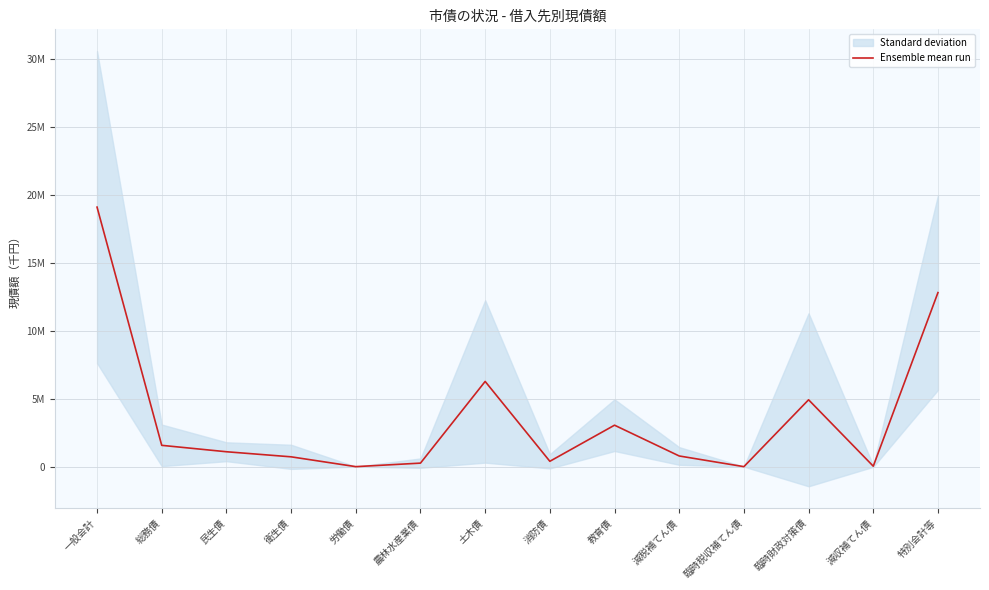

True or false: the data shows 4966439.5 at 教育債.

False